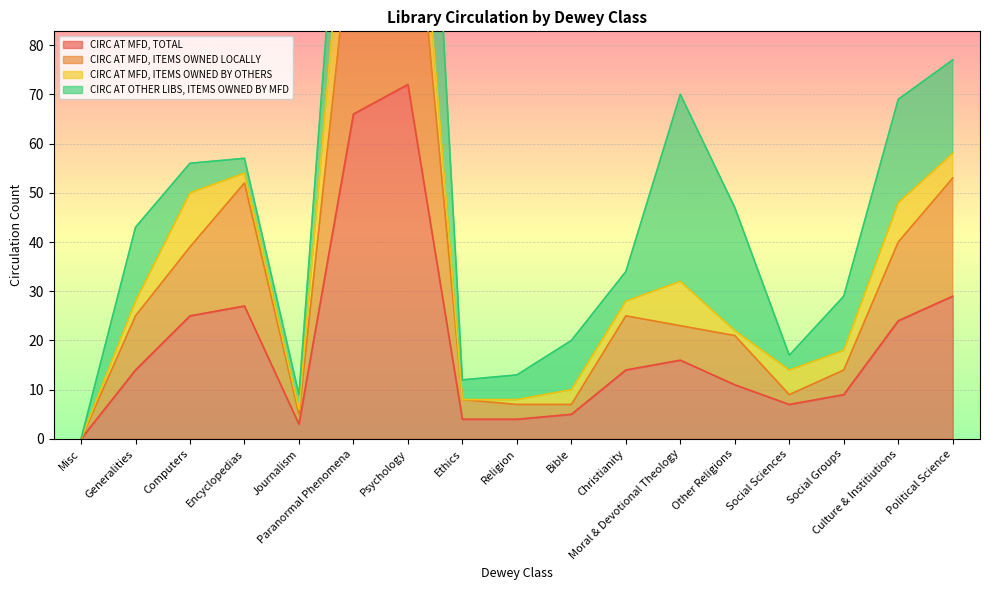

At which category does the chart reach its peak across all series?

Psychology